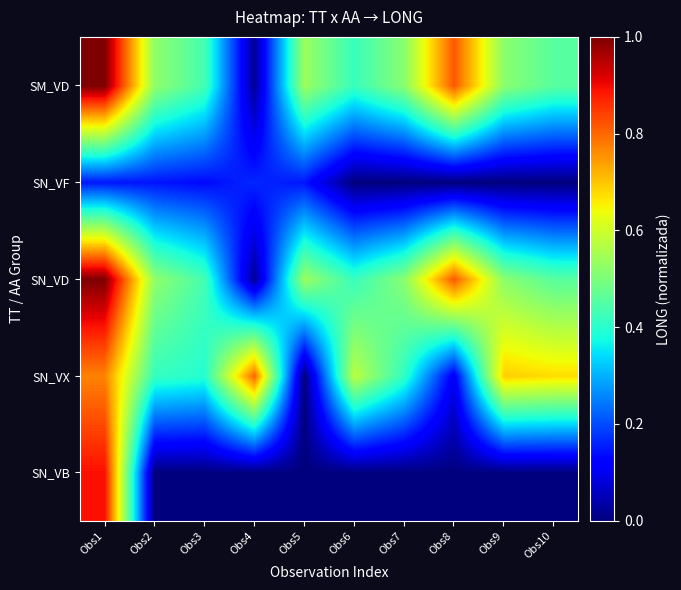

Reading right to left, what are all the values shown in this chart?

SN_VB: Obs10=0.0	Obs9=0.0	Obs8=0.0	Obs7=0.0	Obs6=0.0	Obs5=0.0	Obs4=0.0	Obs3=0.0	Obs2=0.0	Obs1=0.9
SN_VX: Obs10=0.7	Obs9=0.7	Obs8=0.1	Obs7=0.4	Obs6=0.6	Obs5=0.0	Obs4=0.8	Obs3=0.4	Obs2=0.4	Obs1=0.8
SN_VD: Obs10=0.5	Obs9=0.5	Obs8=0.8	Obs7=0.5	Obs6=0.4	Obs5=0.5	Obs4=0.0	Obs3=0.4	Obs2=0.5	Obs1=1.0
SN_VF: Obs10=0.0	Obs9=0.0	Obs8=0.0	Obs7=0.0	Obs6=0.0	Obs5=0.1	Obs4=0.2	Obs3=0.1	Obs2=0.1	Obs1=0.1
SM_VD: Obs10=0.5	Obs9=0.5	Obs8=0.8	Obs7=0.5	Obs6=0.4	Obs5=0.5	Obs4=0.0	Obs3=0.4	Obs2=0.5	Obs1=1.0